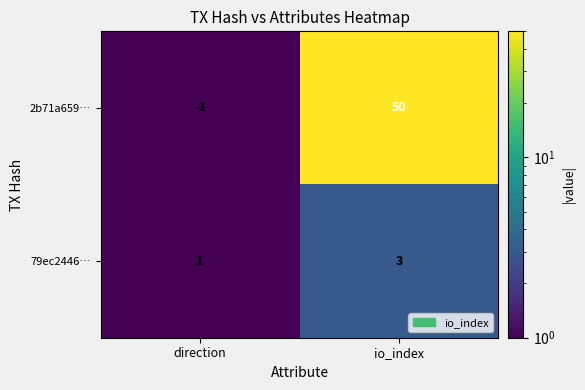

Which series has the widest spread of values?

2b71a659…